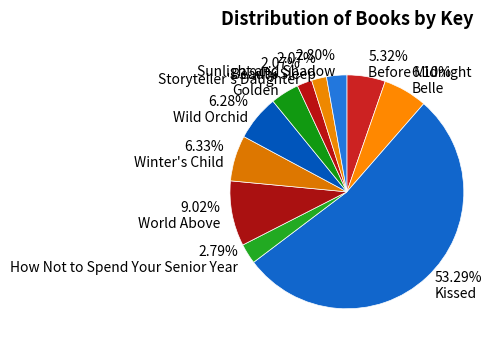

What percentage do Kissed and Sunlight and Shadow together represent?

56.1%